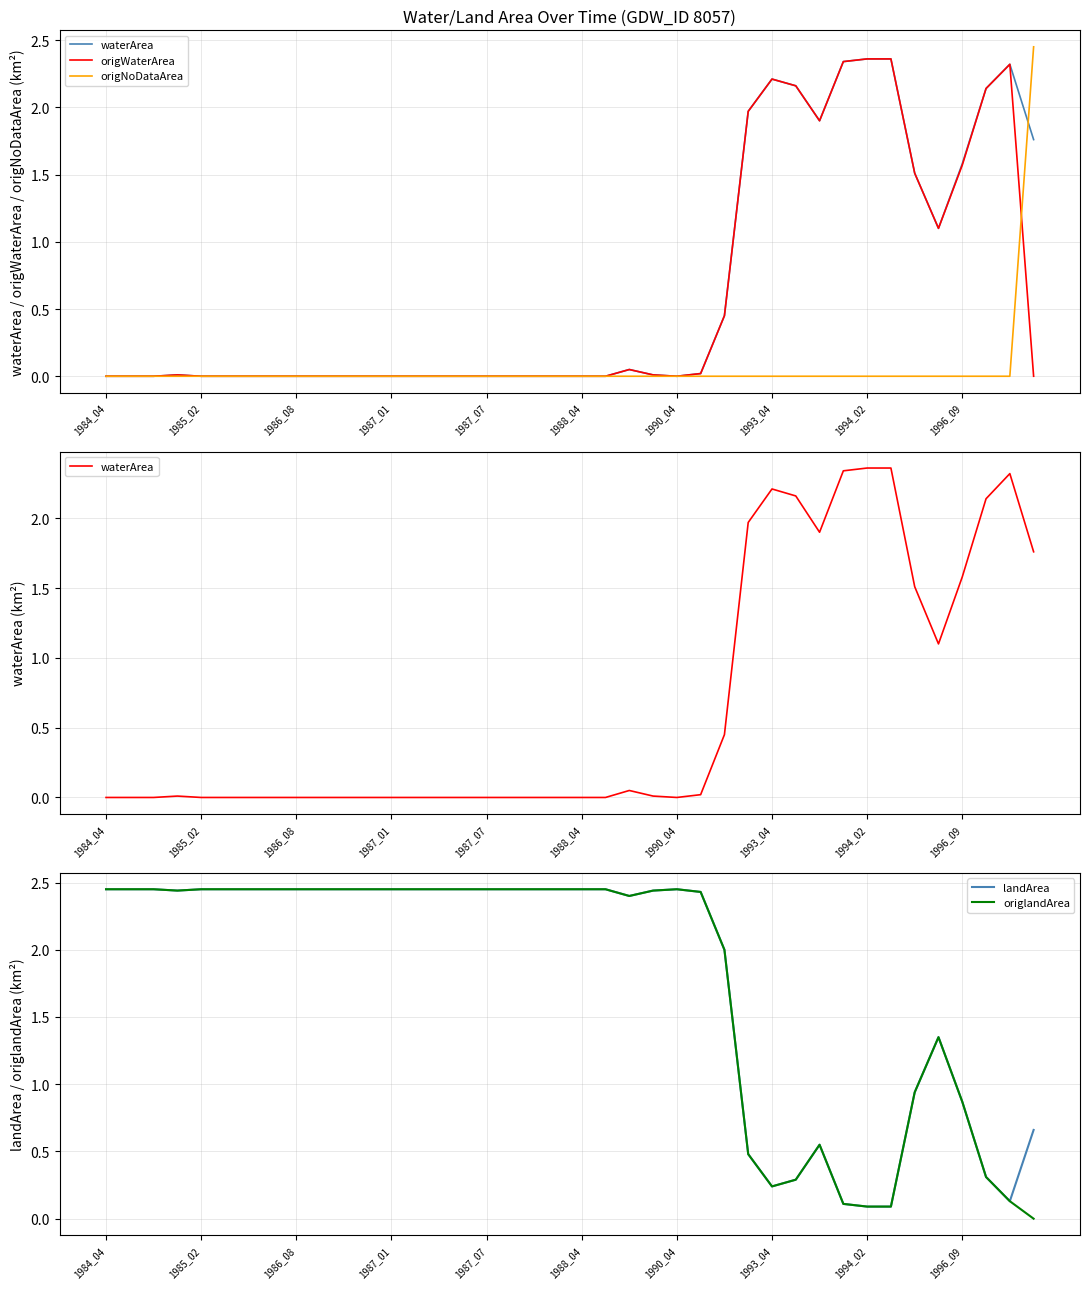

True or false: landArea has a value of 0.1 at 1993_04.

False